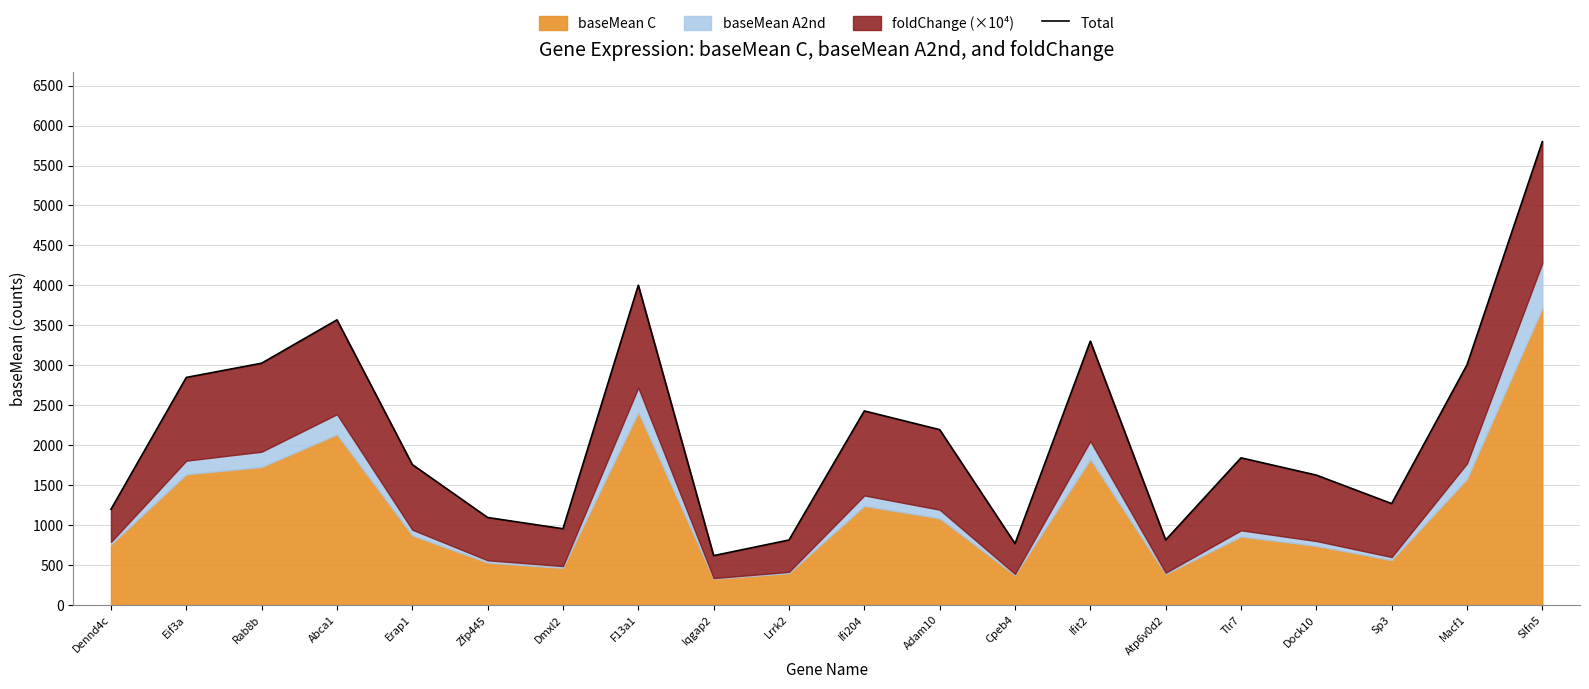

How many lines are shown in the chart?

1